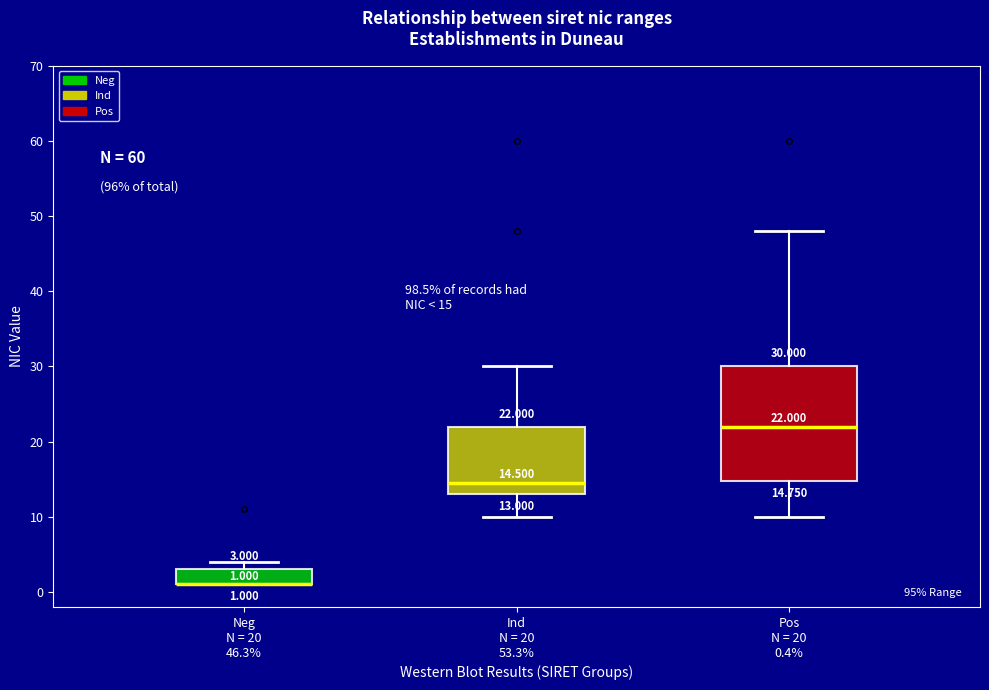

Comparing the boxes themselves (not the whiskers), which one is the tallest?

Pos N = 20 0.4%